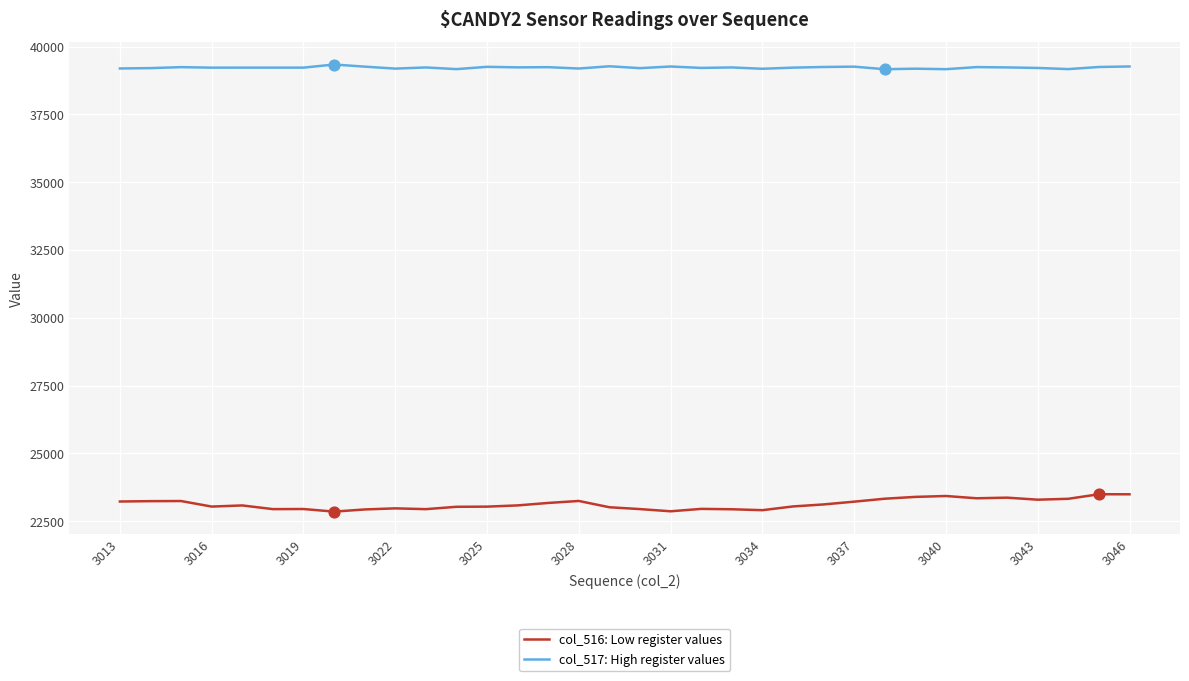

Which series has the largest total across all categories?

col_517: High register values